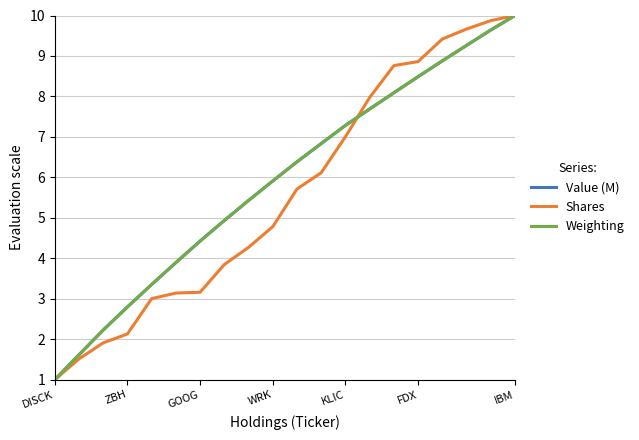

What is the minimum value for Shares?

1.0